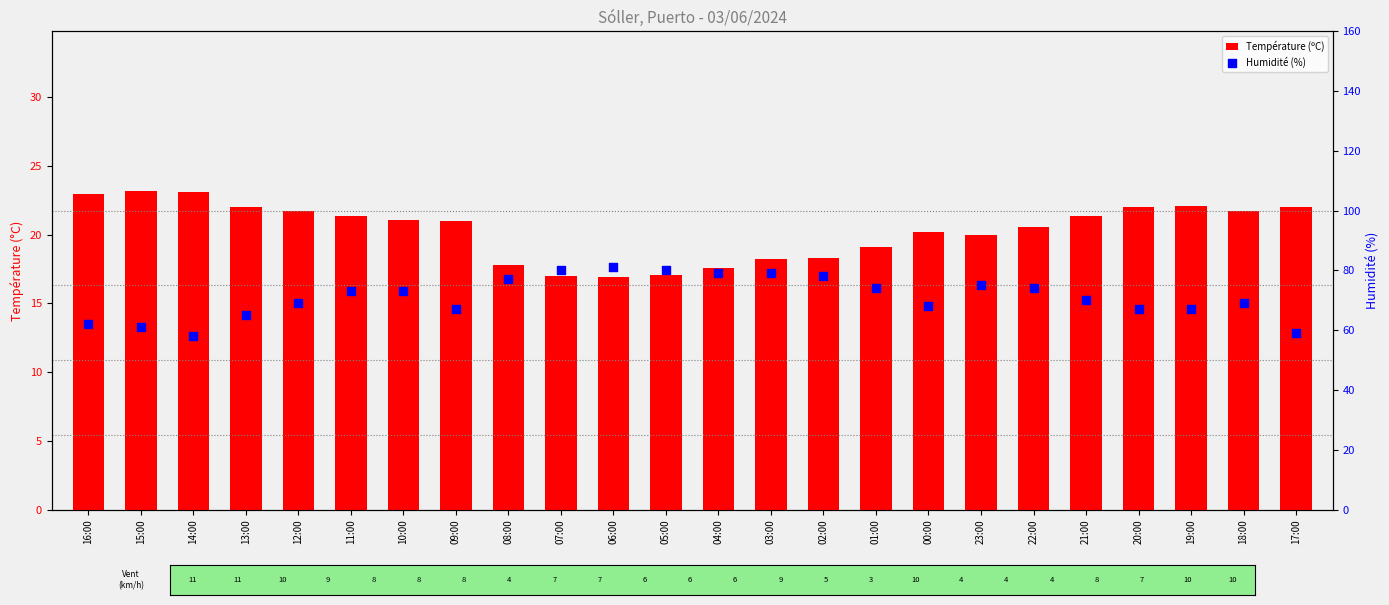

What are all the series names shown in the legend?

Température (ºC), Humidité (%)